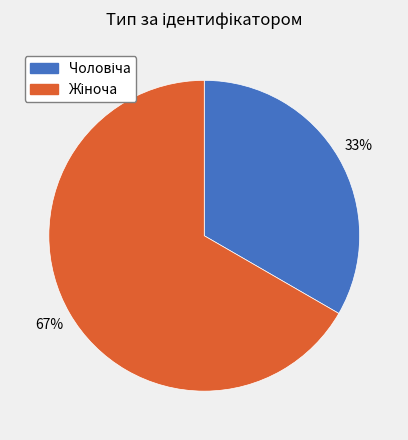

Is there a majority slice in this chart?

Yes